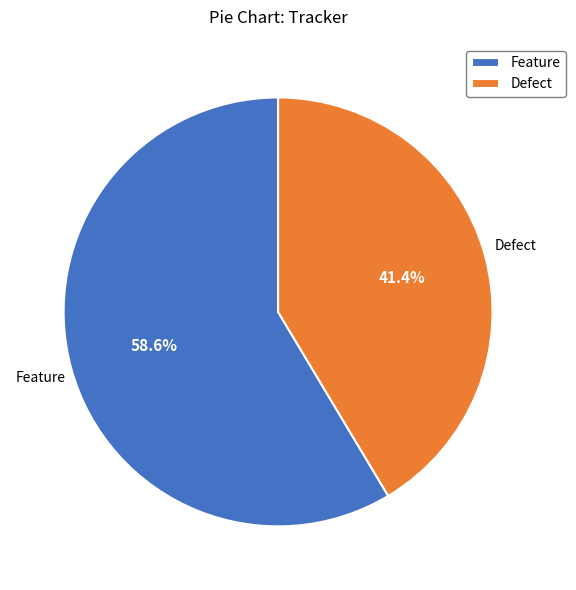

Which category has the biggest portion of the pie?

Feature